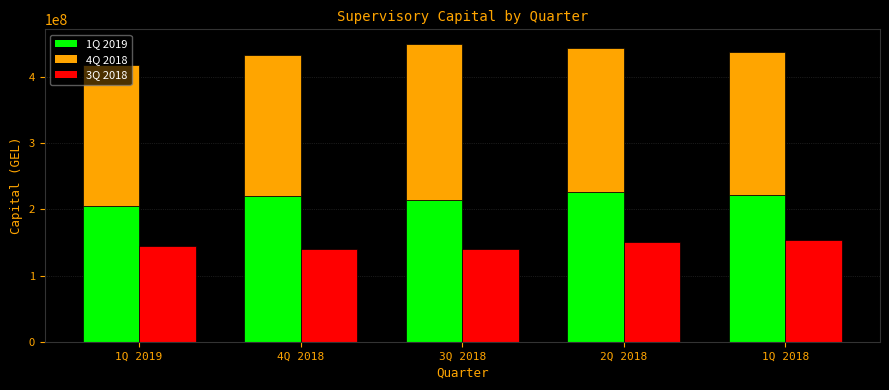

What is the sum of the 3Q 2018 values at 1Q 2018 and 4Q 2018?

294934763.9